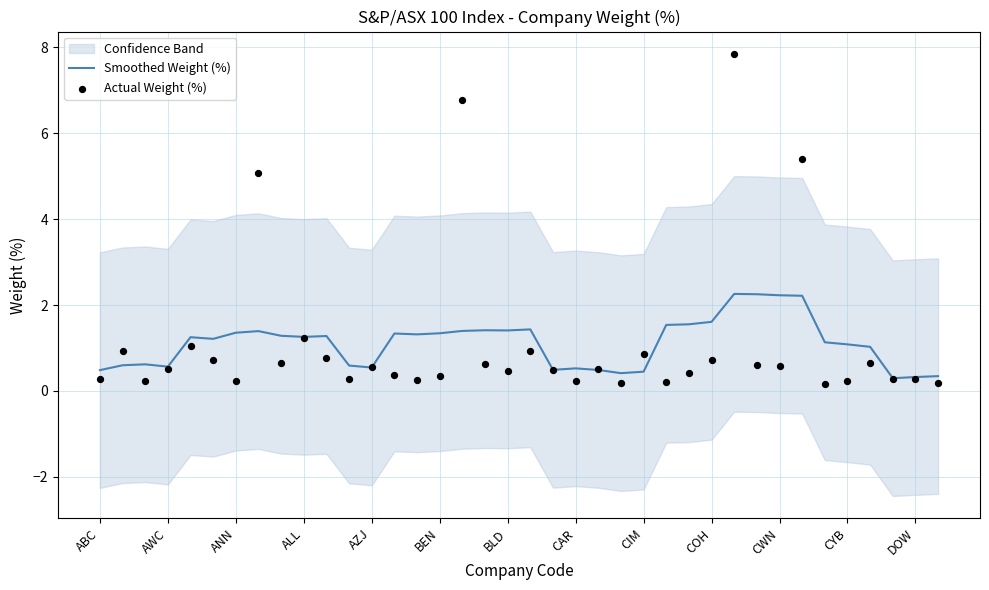

At how many categories does at least one series exceed 7?

1